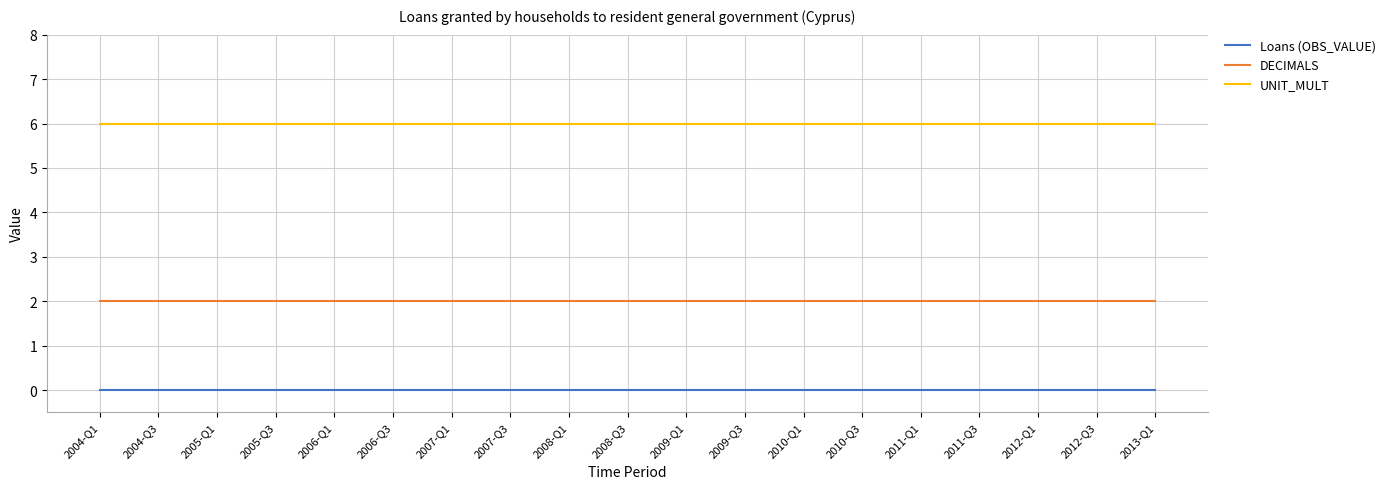

What is the lowest value of the UNIT_MULT series?

6